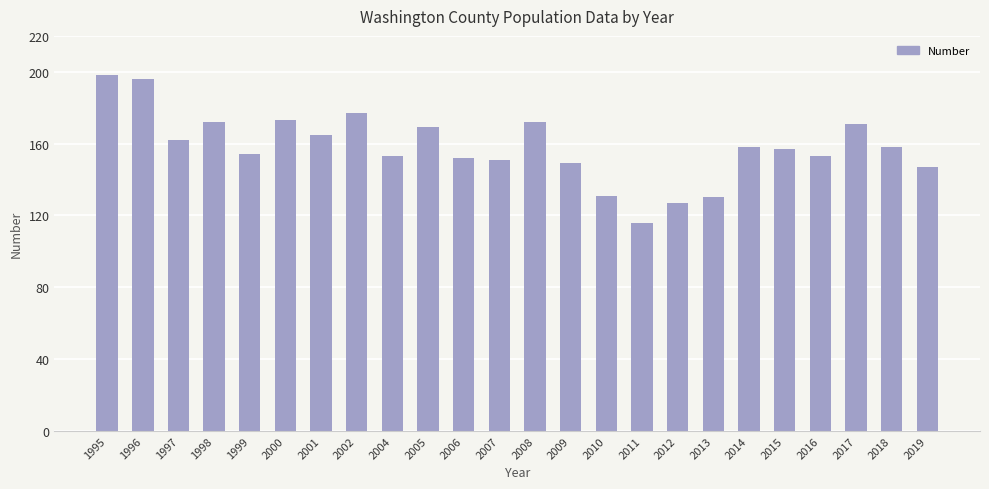

What is the average value?

158